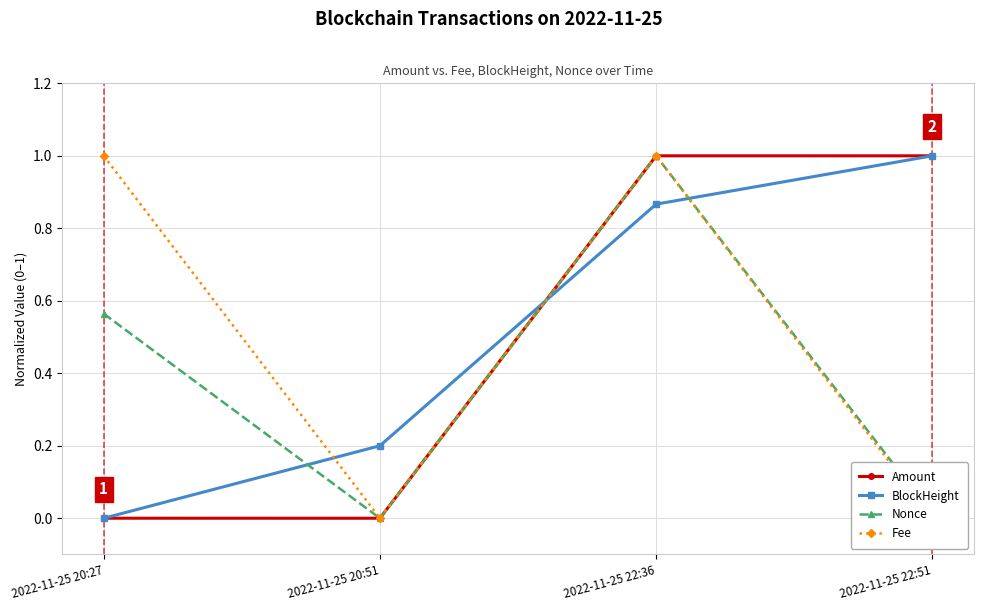

How many values in Amount are above zero?

3